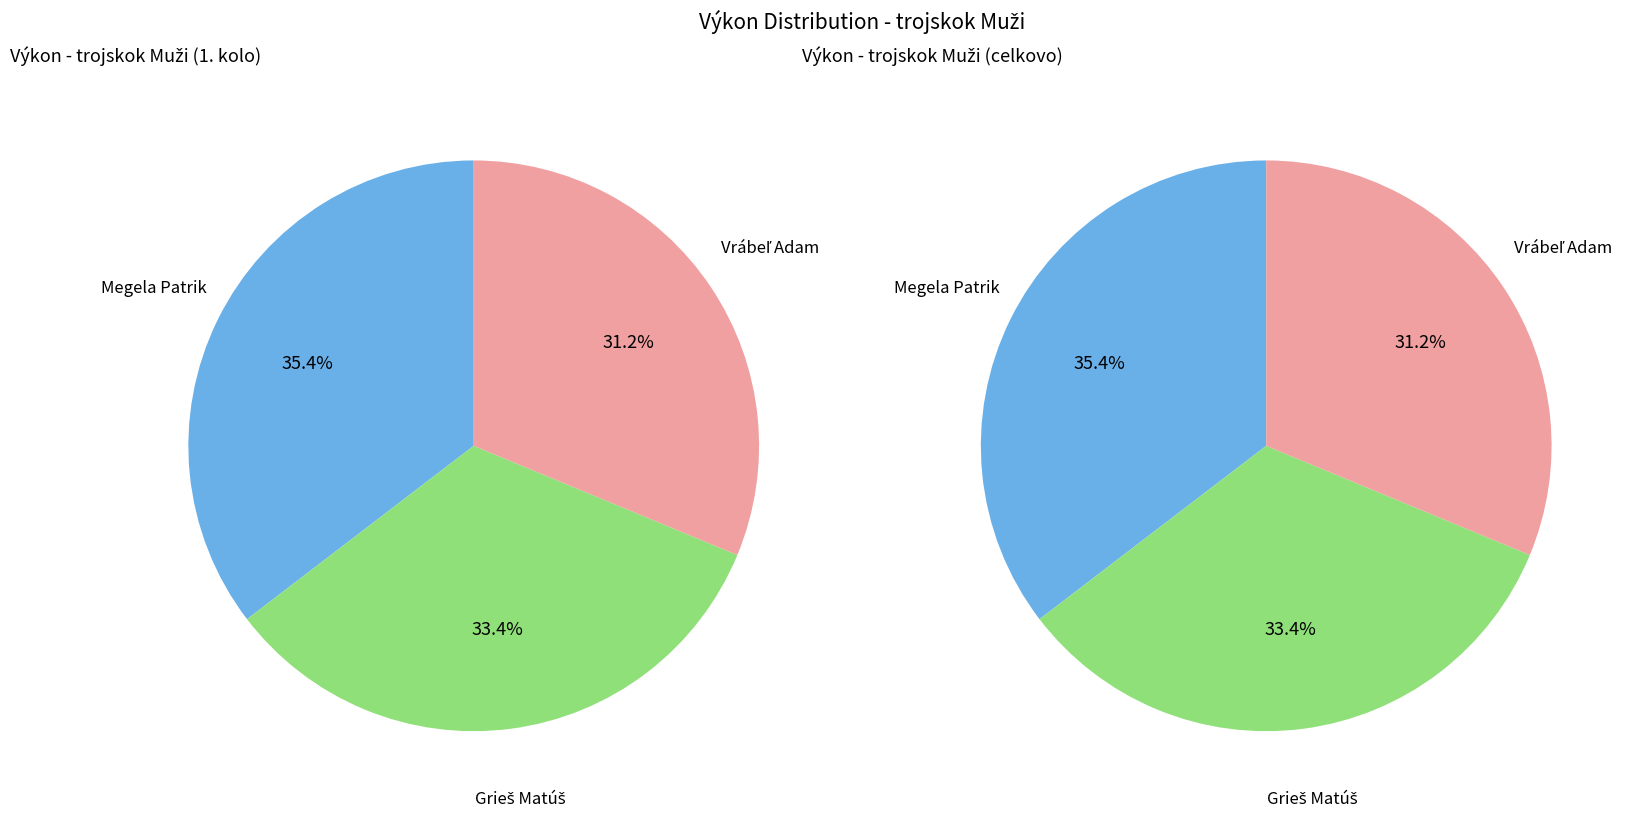

To the nearest percent, what is the combined percentage of Grieš Matúš and Vrábeľ Adam?

65%